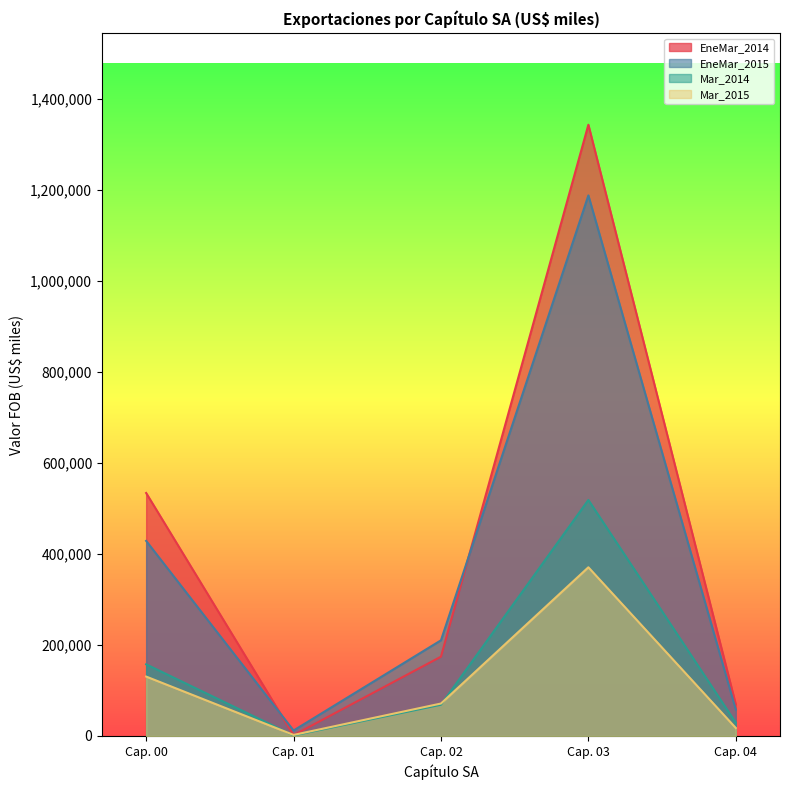

Reading left to right, transcribe all the data shown in this chart.

EneMar_2014: 533886	1795	174258	1342983	69345
EneMar_2015: 428650	12054	210212	1187732	58075
Mar_2014: 157405	1161	68692	518544	29115
Mar_2015: 130552	2337	71305	370648	17585